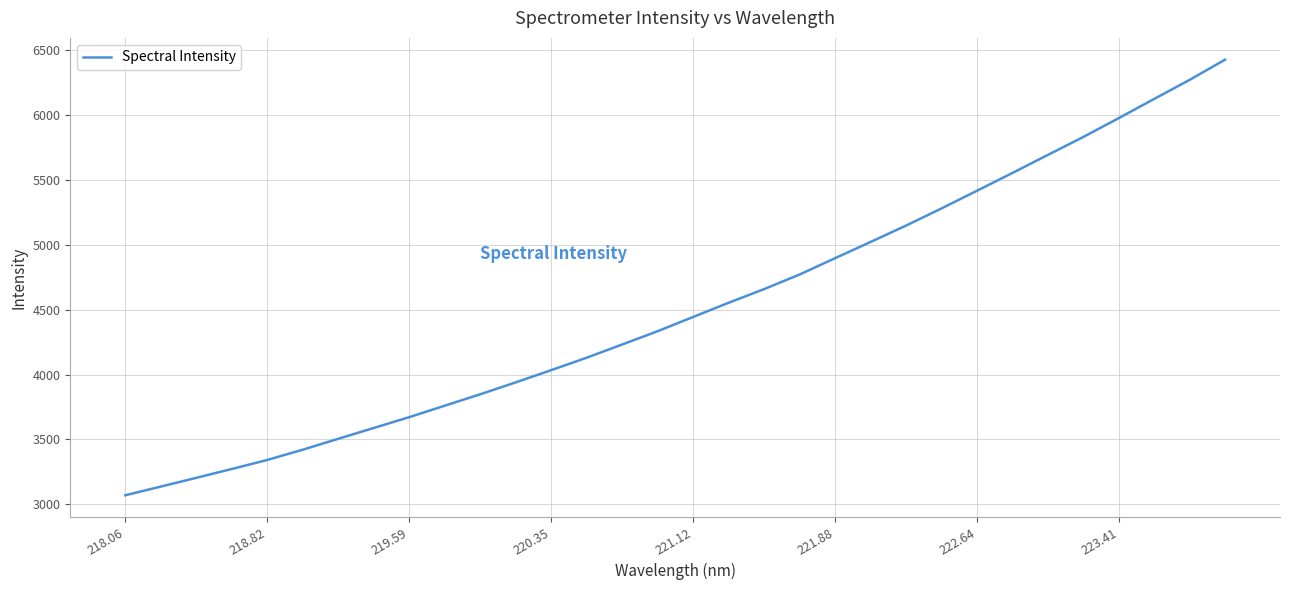

Is this an area chart (filled region under the line)?

No